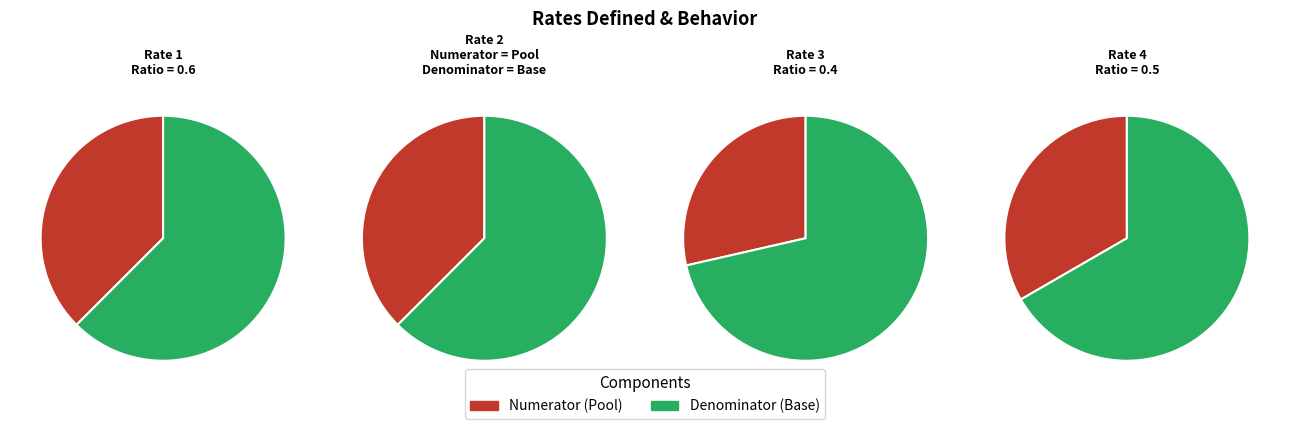

Combined, do 1 and 0 account for over 50%?

Yes